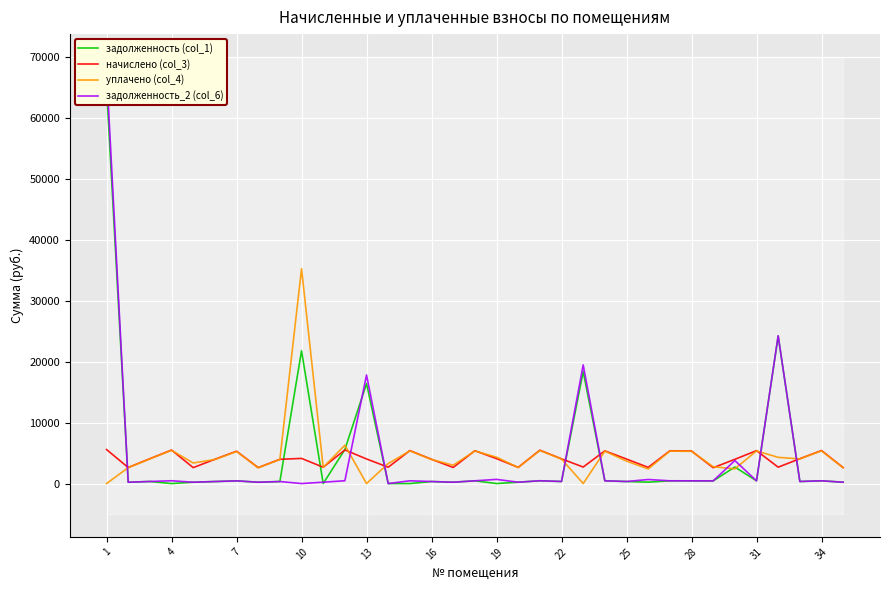

At which label does начислено (col_3) first exceed 4035?

1